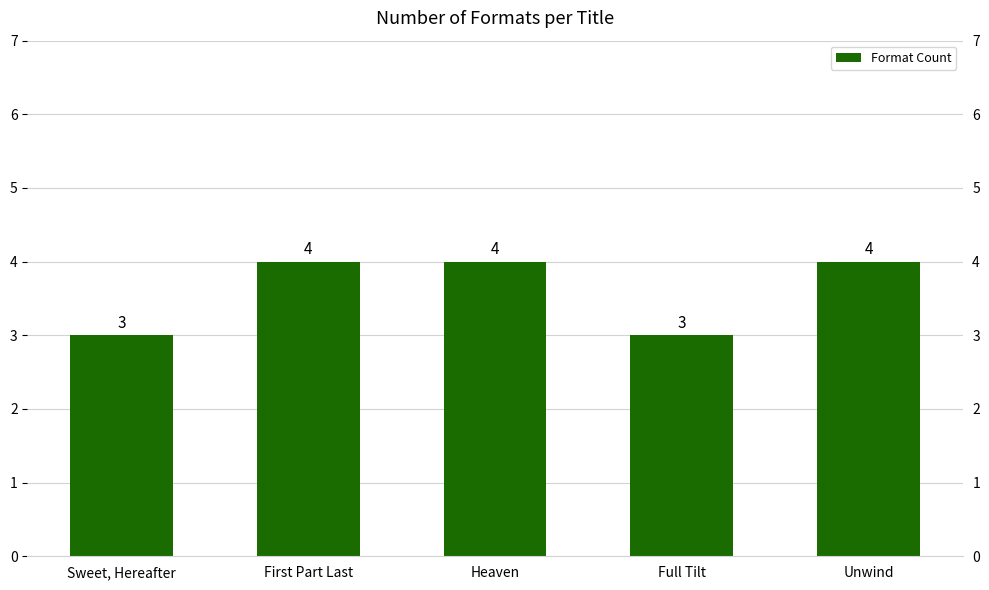

Is it true that the value at Full Tilt is 5?

False